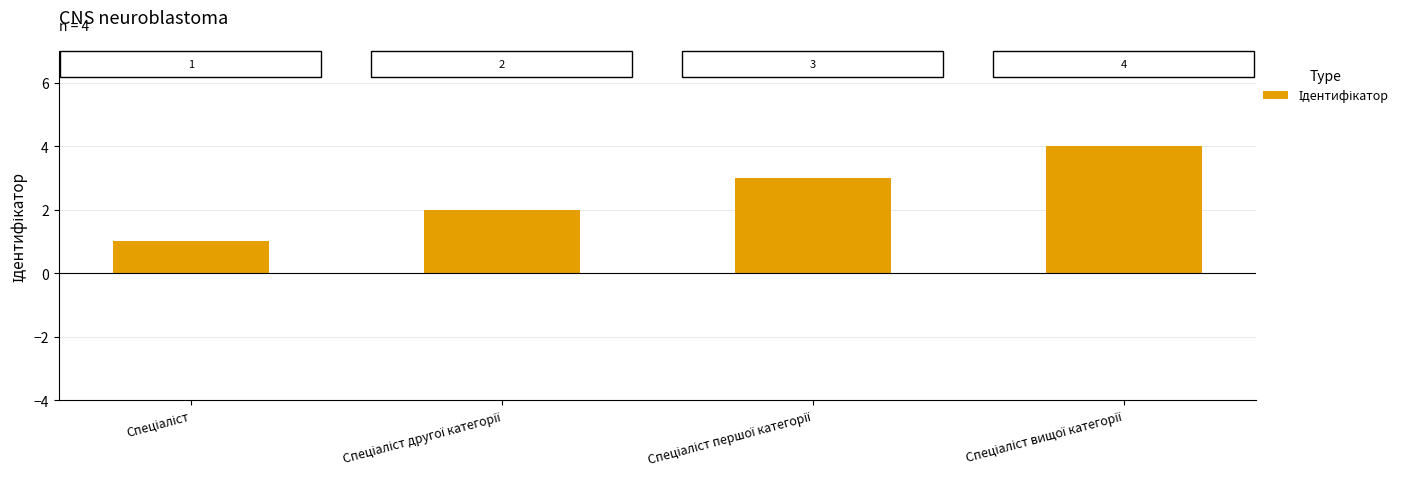

What is the value of the 2nd bar from the left?

2